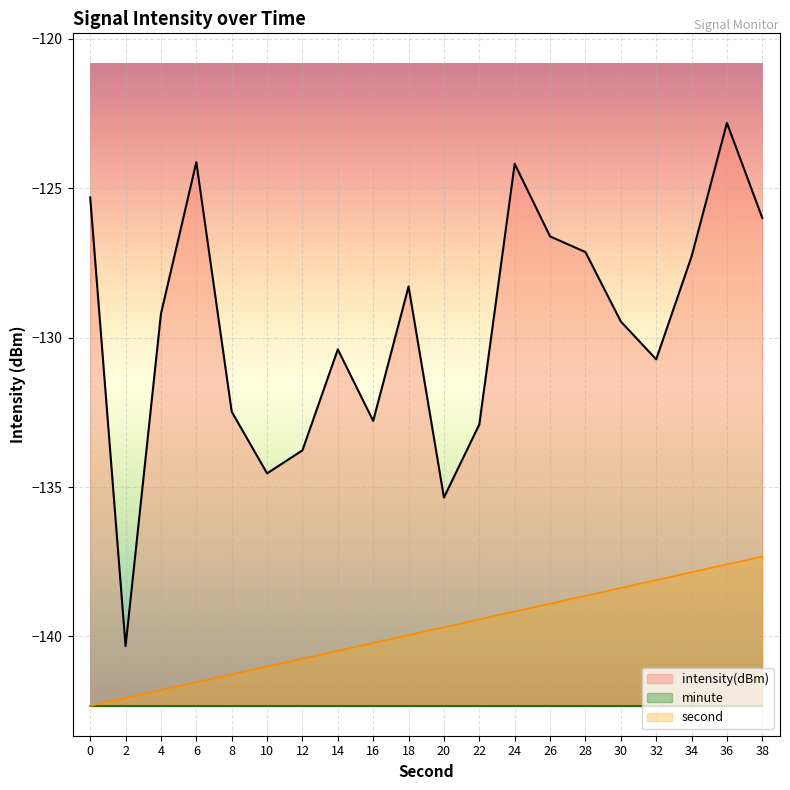

True or false: second has more than 2 interior local peaks.

False